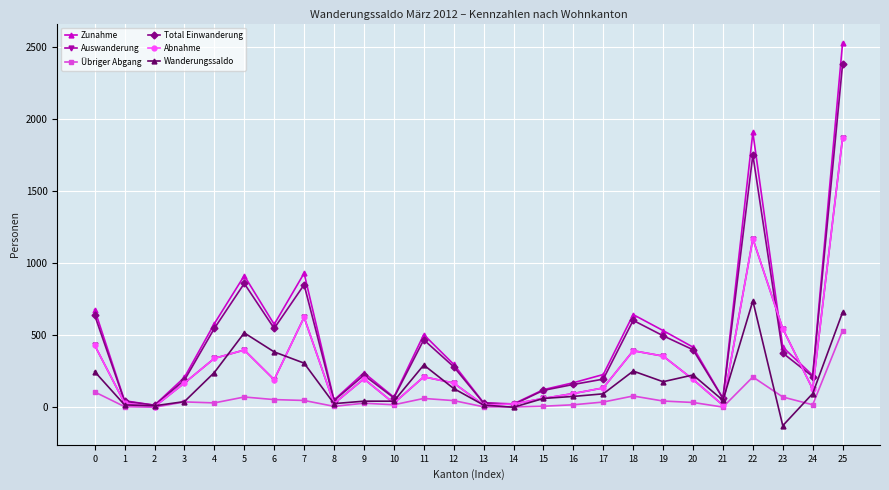

Where is the first local minimum for Total Einwanderung?

2